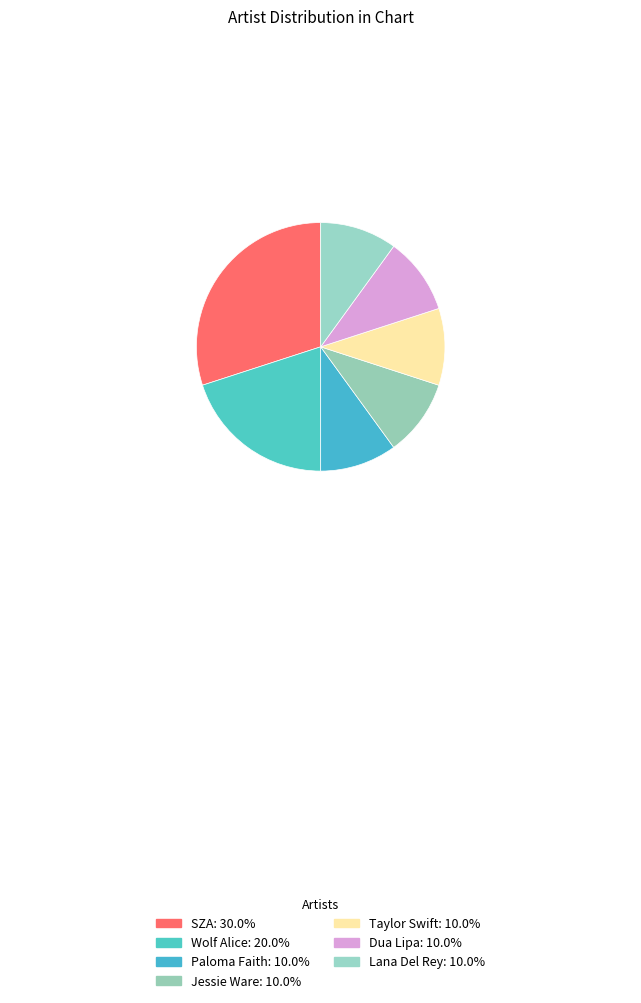

Do Lana Del Rey and SZA together represent more than half of the pie?

No